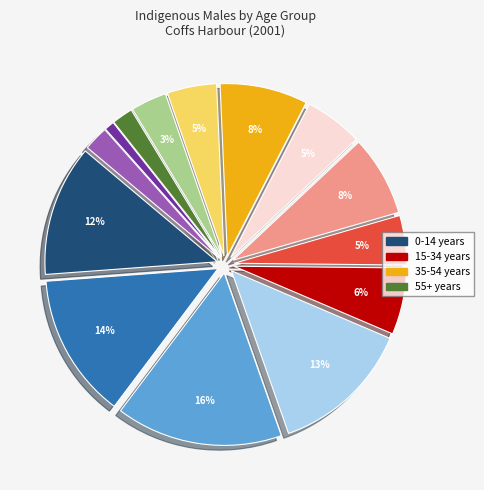

To the nearest percent, what is the difference between the largest and smallest slice percentages?

15%